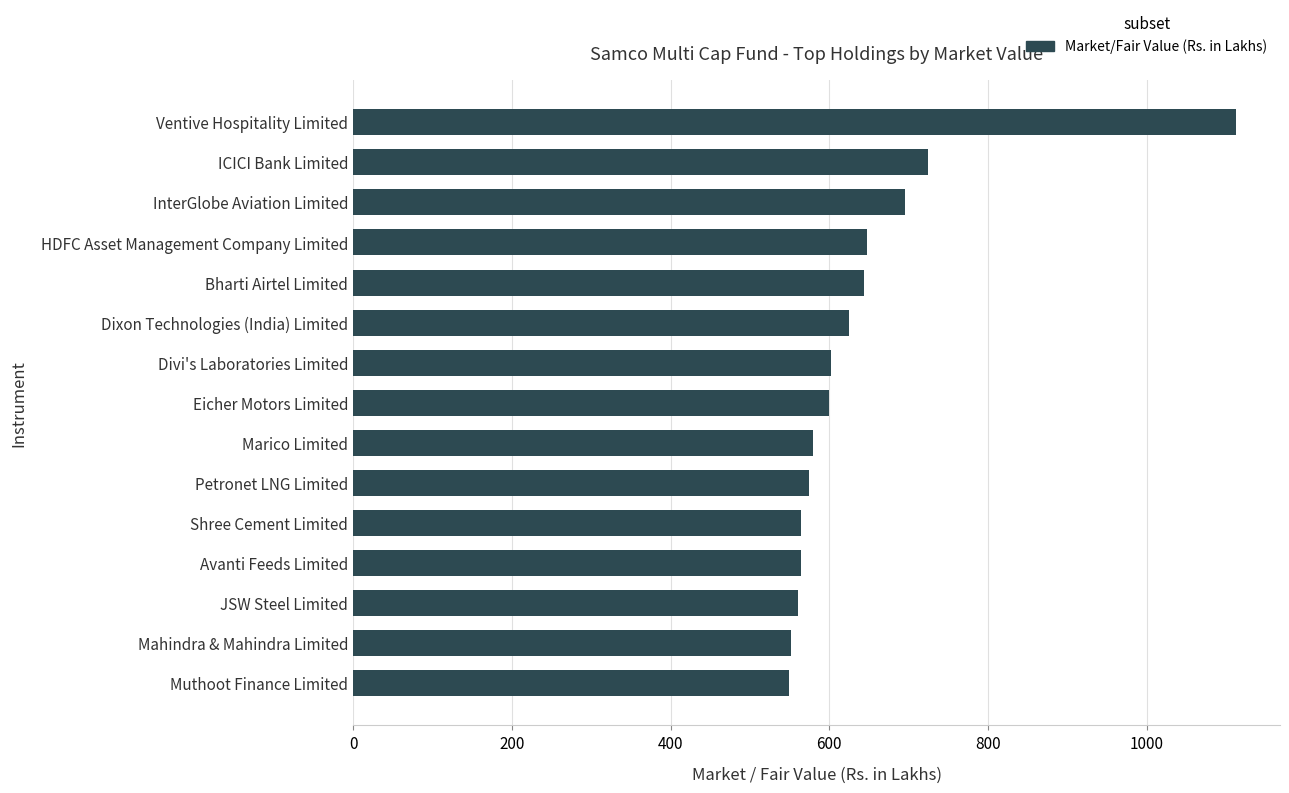

Approximately how many times larger is the value at Divi's Laboratories Limited compared to Petronet LNG Limited?

1.0